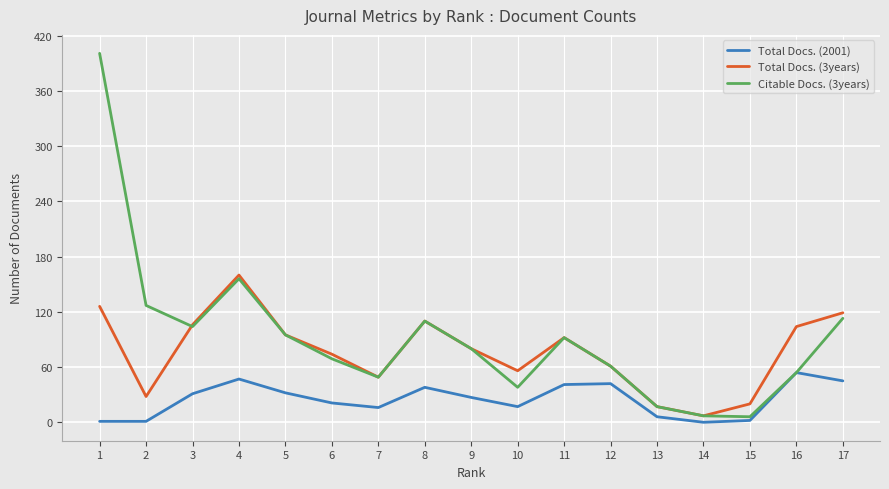

What is the maximum value shown in the chart?

401